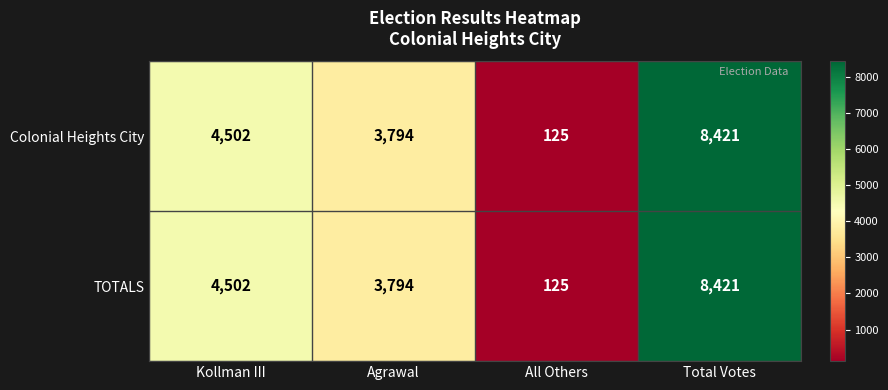

Reading left to right, extract all data points from this chart.

Colonial Heights City: Kollman III=4502	Agrawal=3794	All Others=125	Total Votes=8421
TOTALS: Kollman III=4502	Agrawal=3794	All Others=125	Total Votes=8421